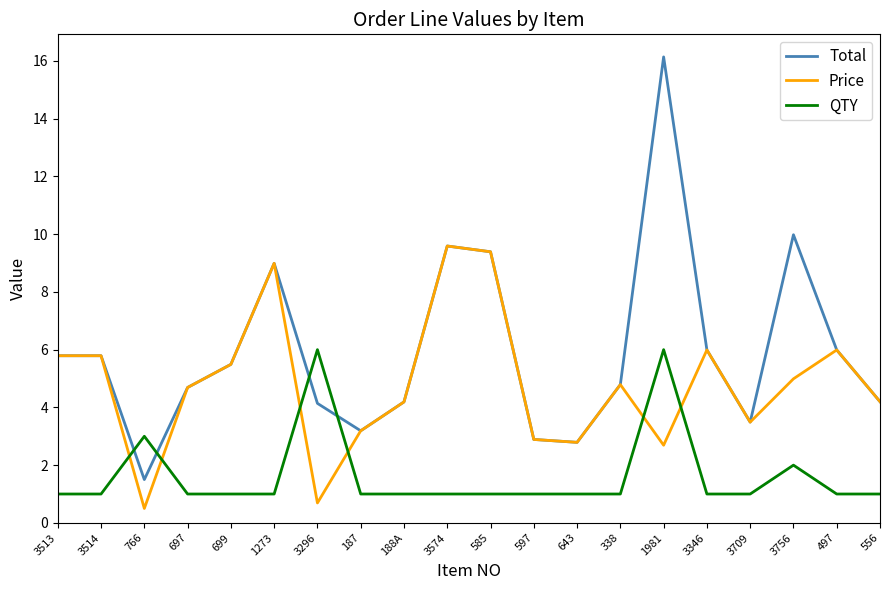

How many categories are shown in the chart?

20